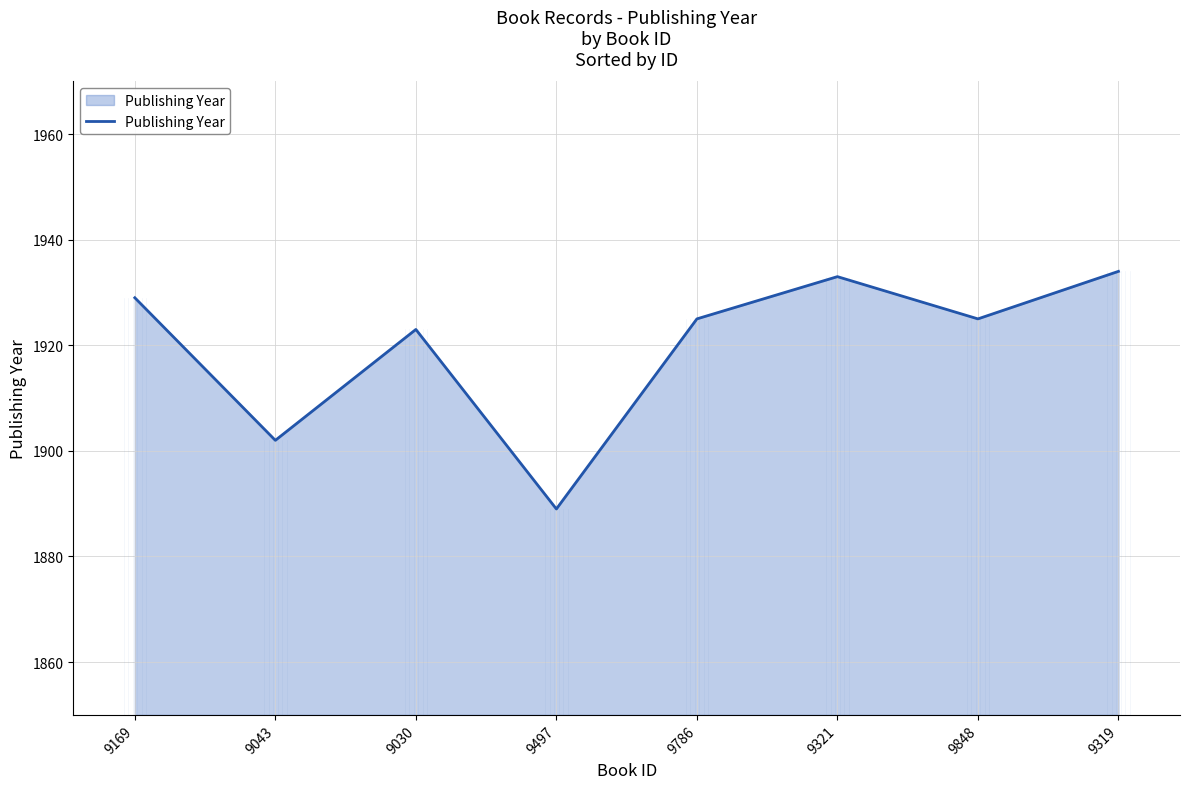

Where is the first local maximum?

9030